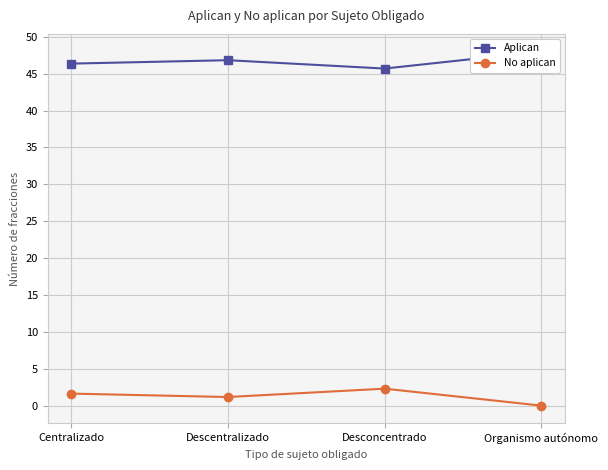

The value of No aplican at Centralizado is 1.6. True or false?

True